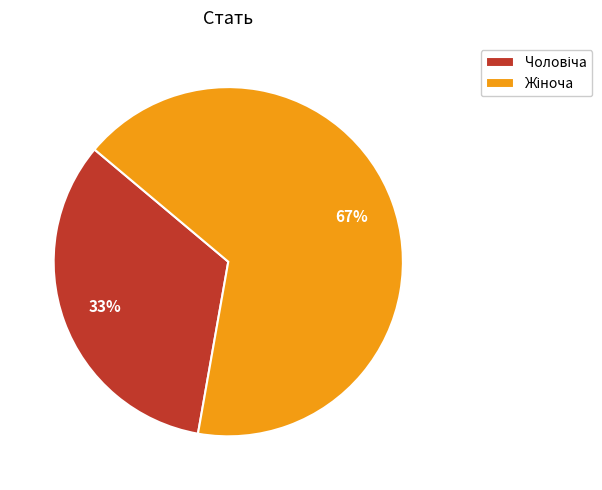

To the nearest percent, what is the average slice percentage?

50%